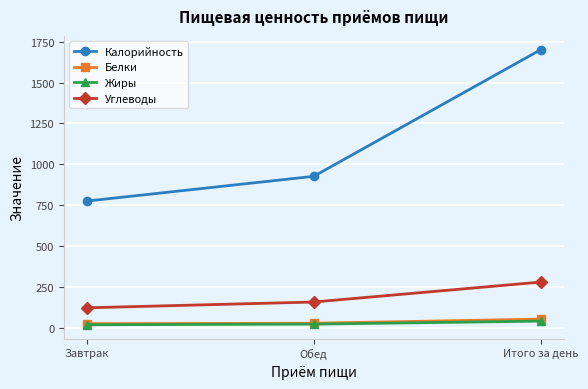

What is the spread (max minus min) of values at Обед?

904.2